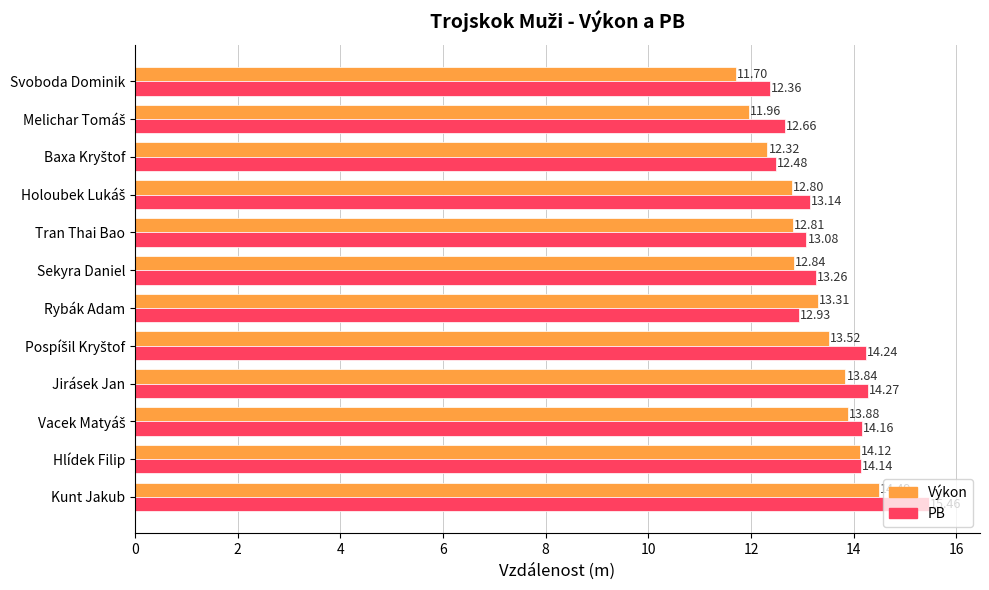

At how many categories does at least one series exceed 13?

9